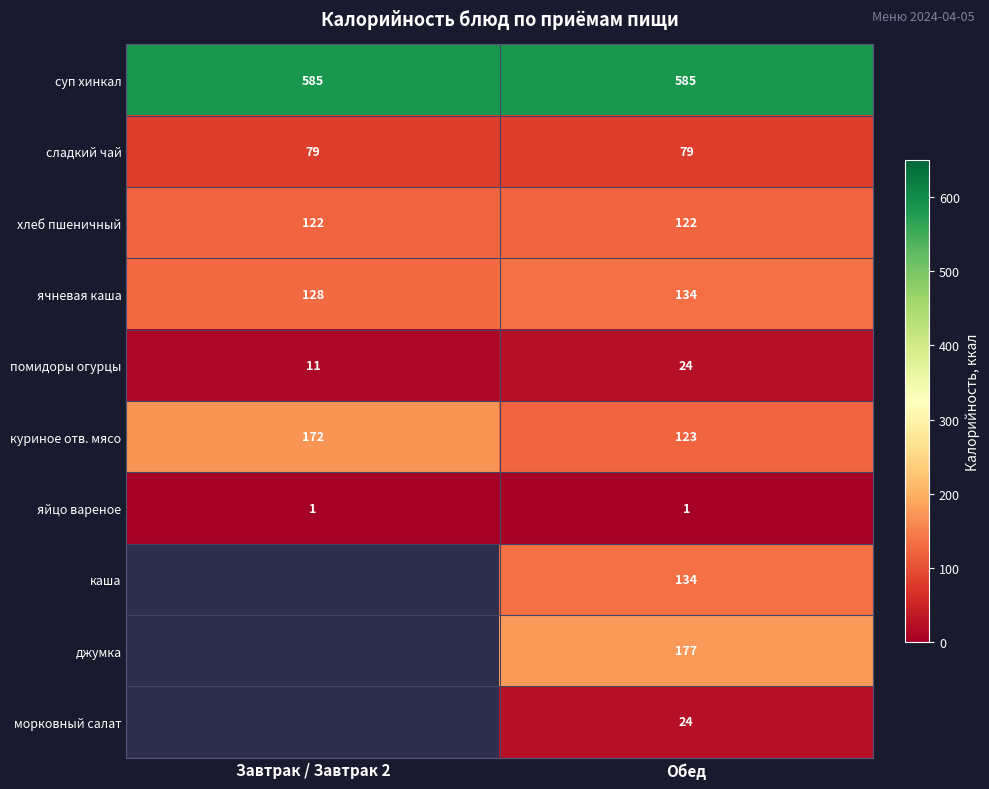

Where is помидоры огурцы nearest to the value 17?

Завтрак / Завтрак 2